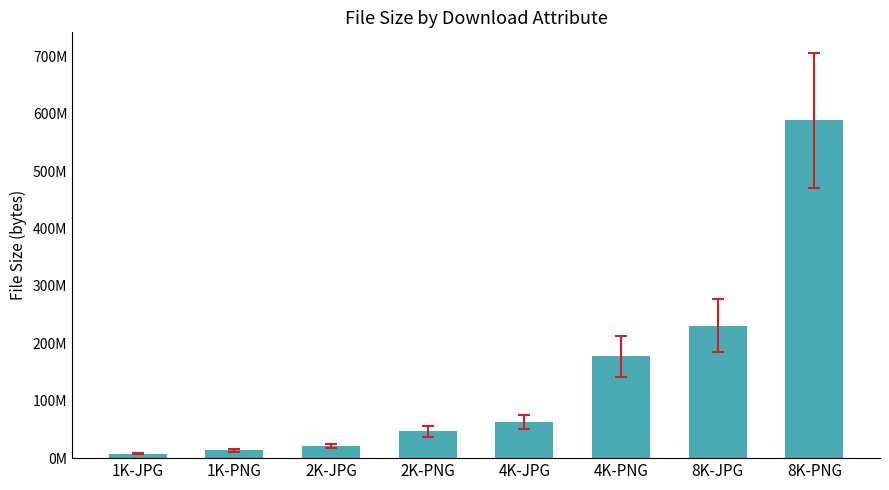

Are the bars horizontal?

No